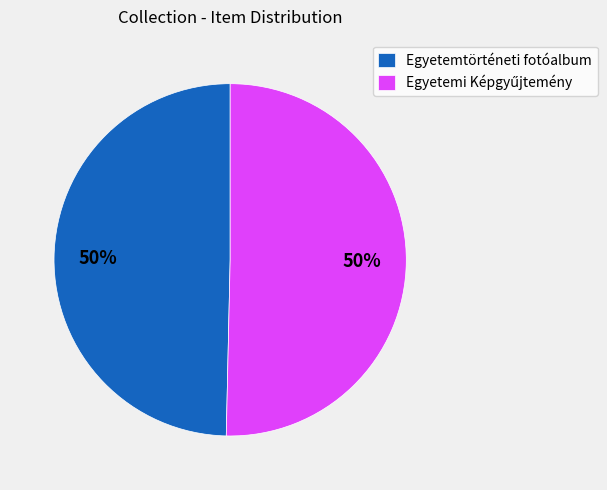

To the nearest percent, what portion does Egyetemtörténeti fotóalbum represent?

50%